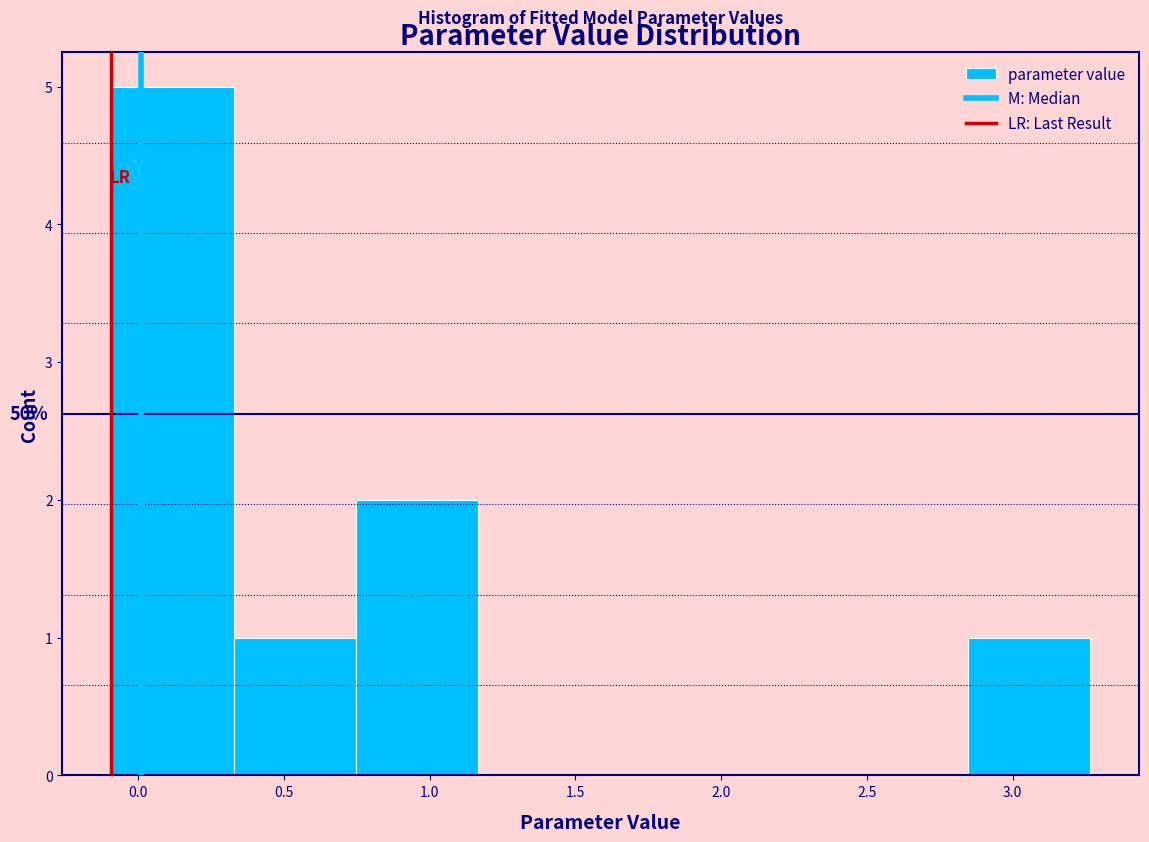

Over which range of the x-axis is the bar tallest?

-0.10 to 0.35